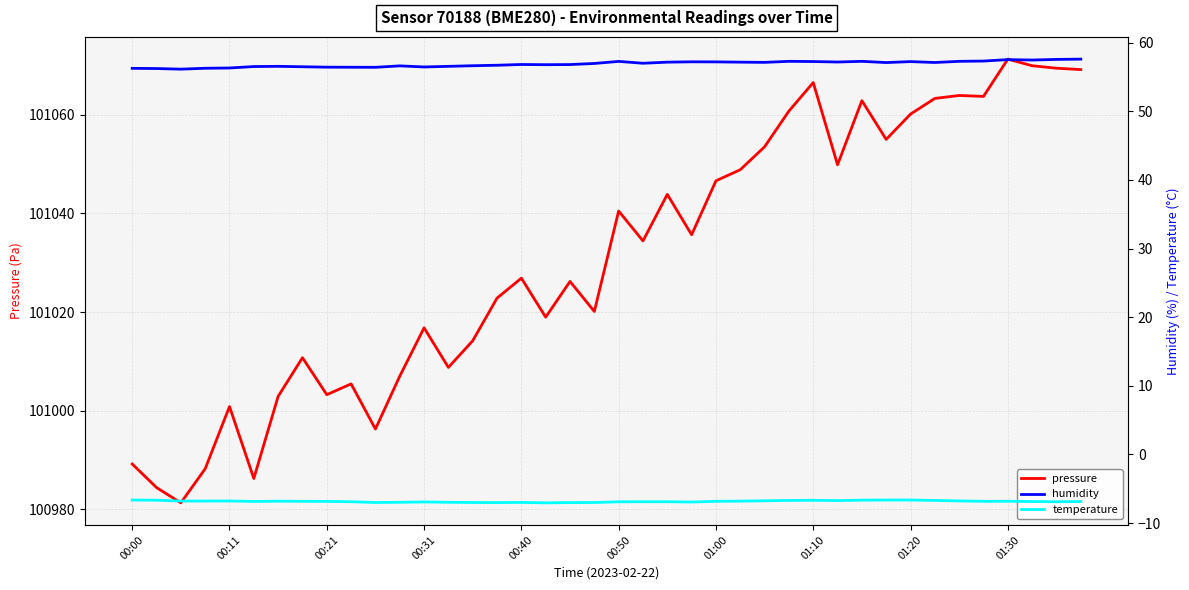

What is the value of the humidity point at the 5th from the left?

56.3